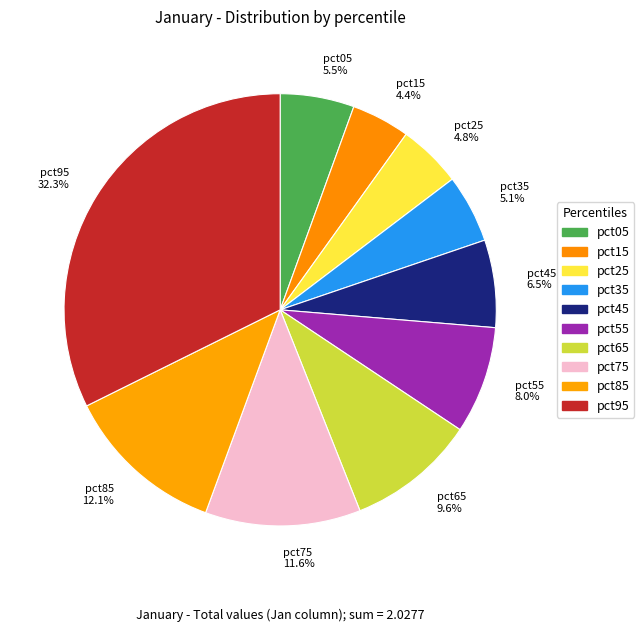

Is the sum of pct75 and pct55 greater than half?

No